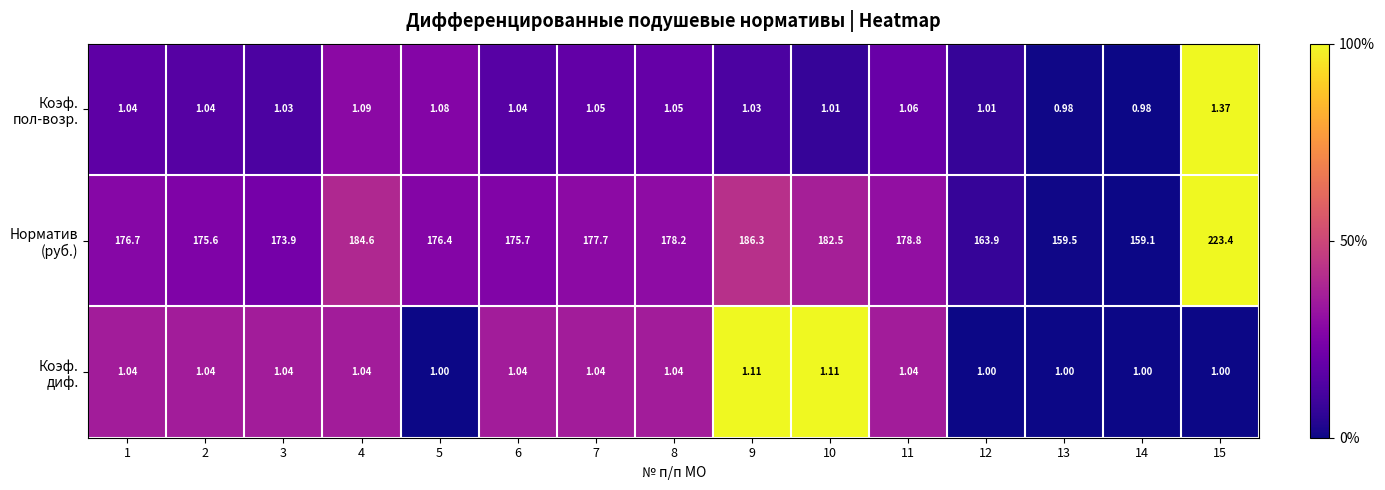

How many data points does each series have?

15